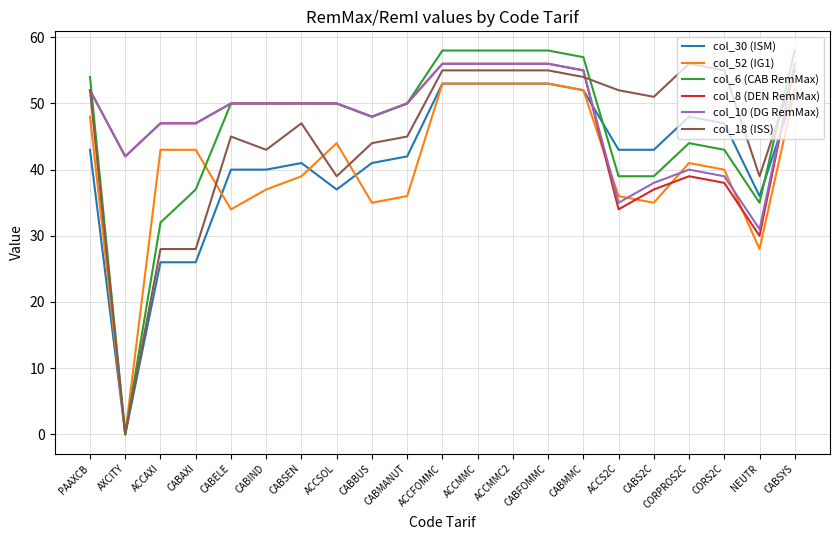

The col_8 (DEN RemMax) series shows 77 at CABFOMMC. True or false?

False